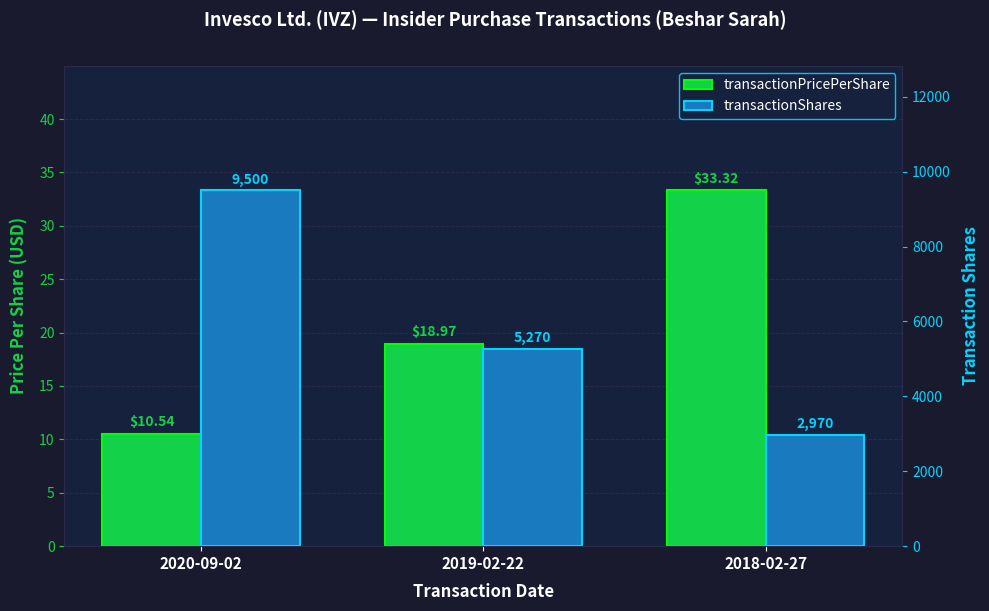

How many values in the transactionPricePerShare series exceed 18?

2